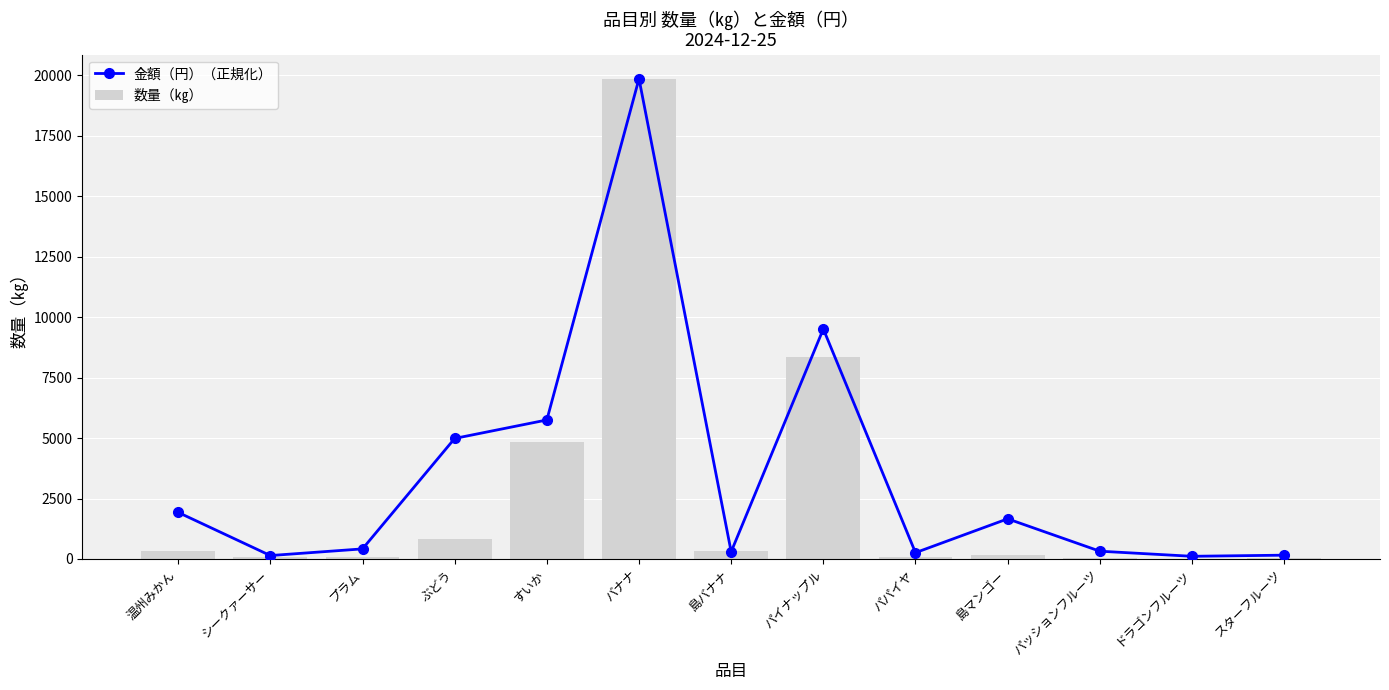

Rank the series at シークァーサー from lowest to highest value.

数量（㎏）, 金額（円）（正規化）